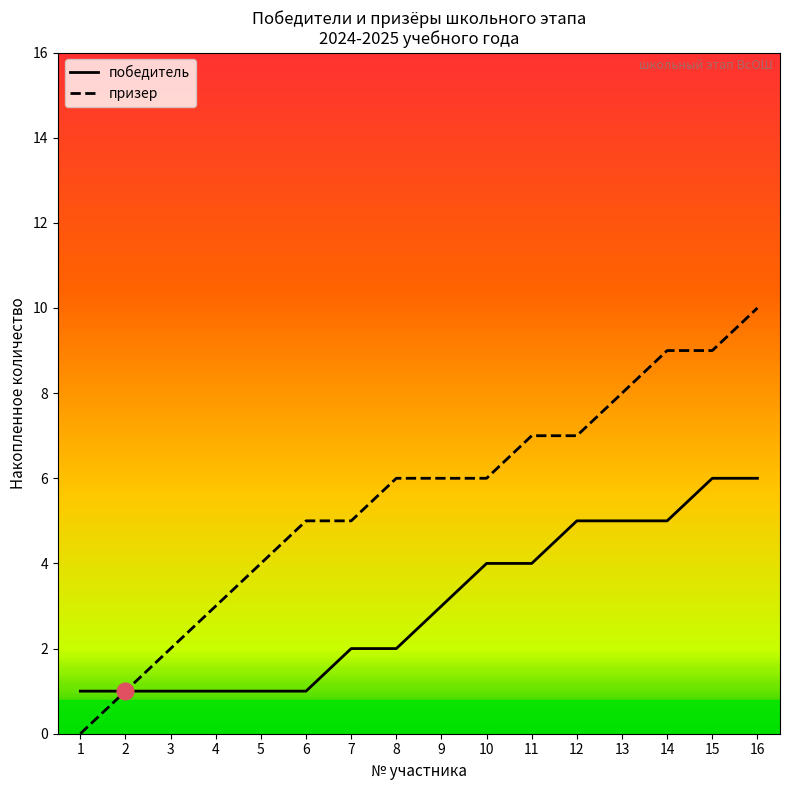

How many positive values does the призер series have?

15